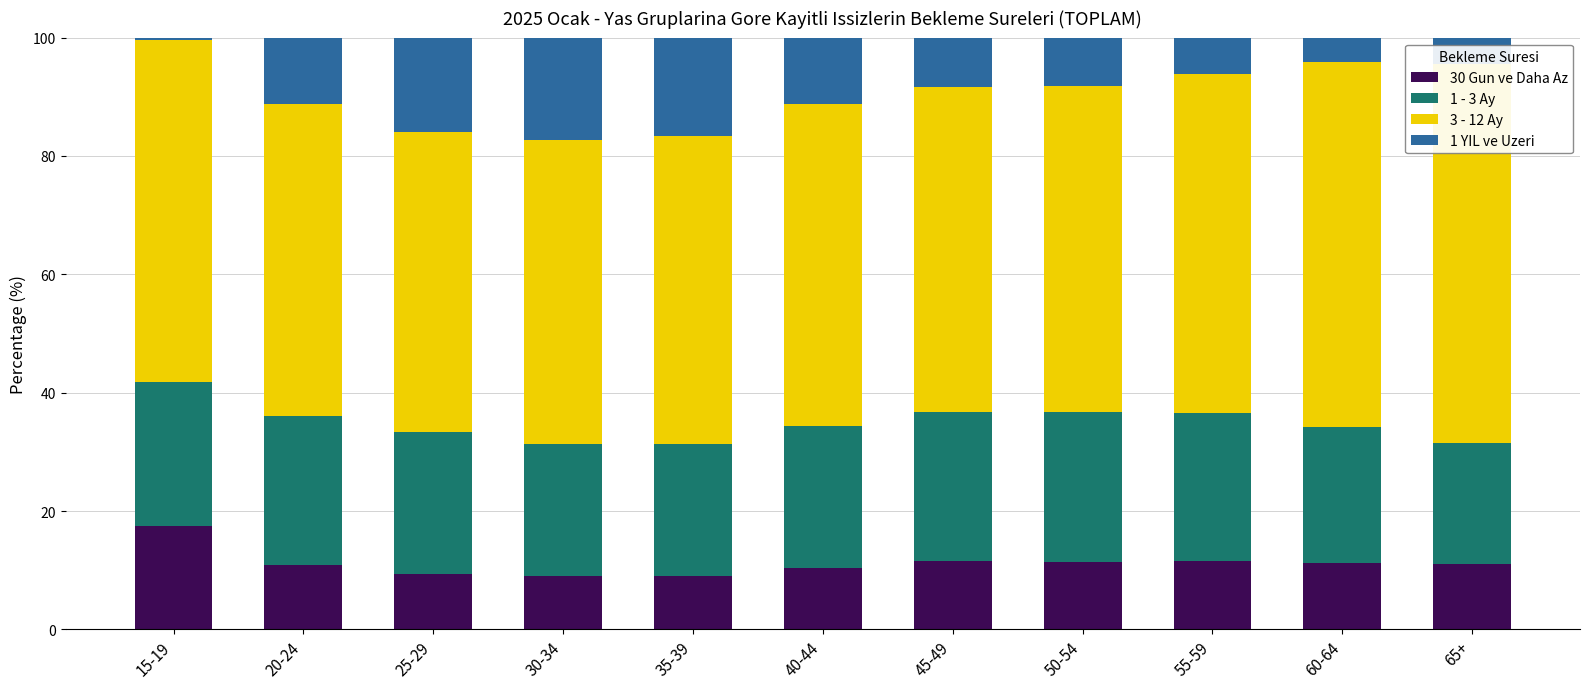

The value of 30 Gun ve Daha Az at 15-19 is 5.7. True or false?

False